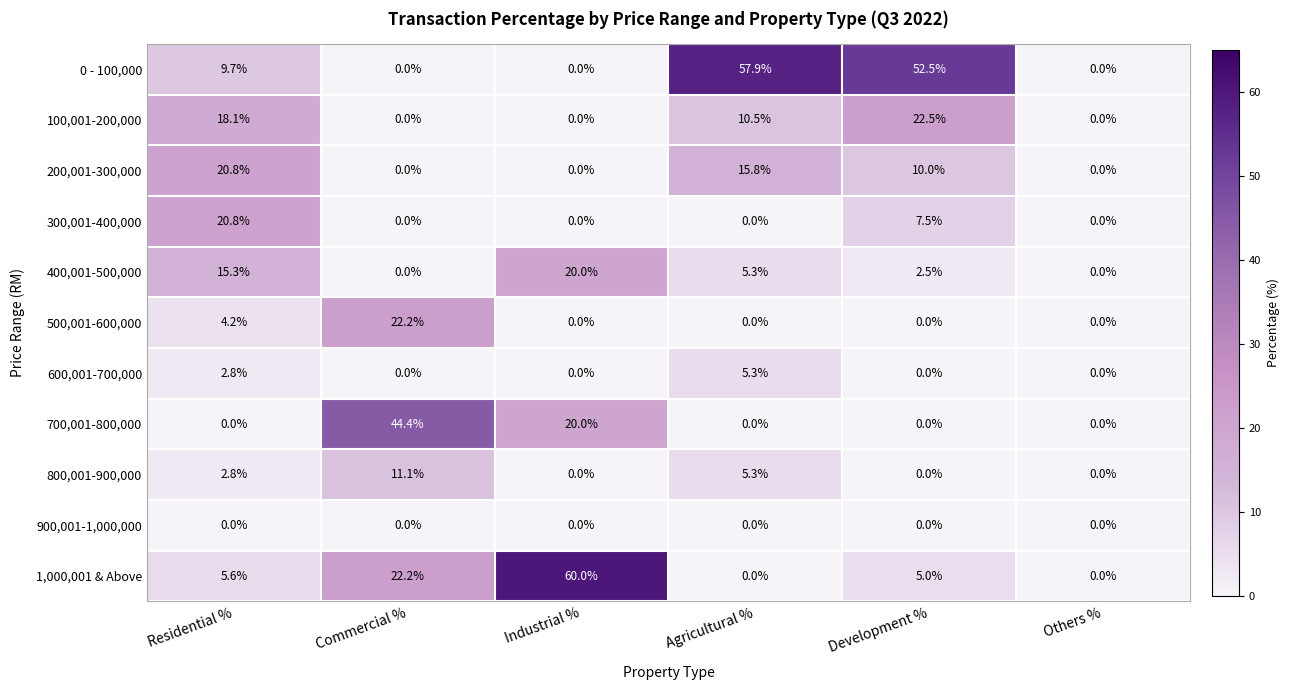

The value of 900,001-1,000,000 at Residential % is 0.0. True or false?

True